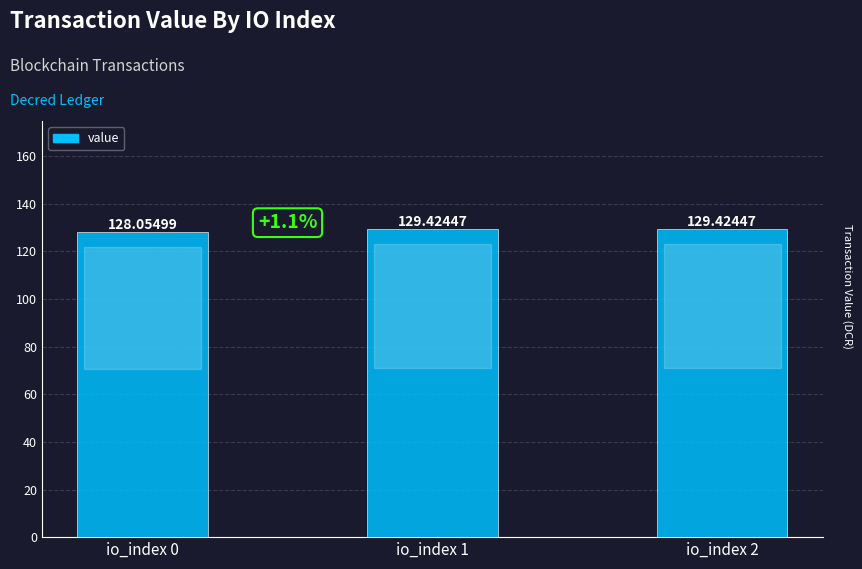

What is the sum of all values?

386.9